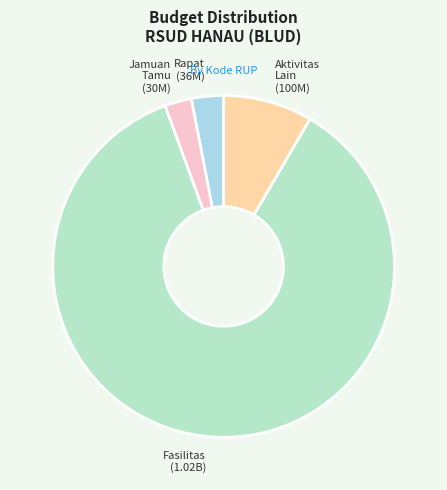

How many slices are in this pie chart?

4